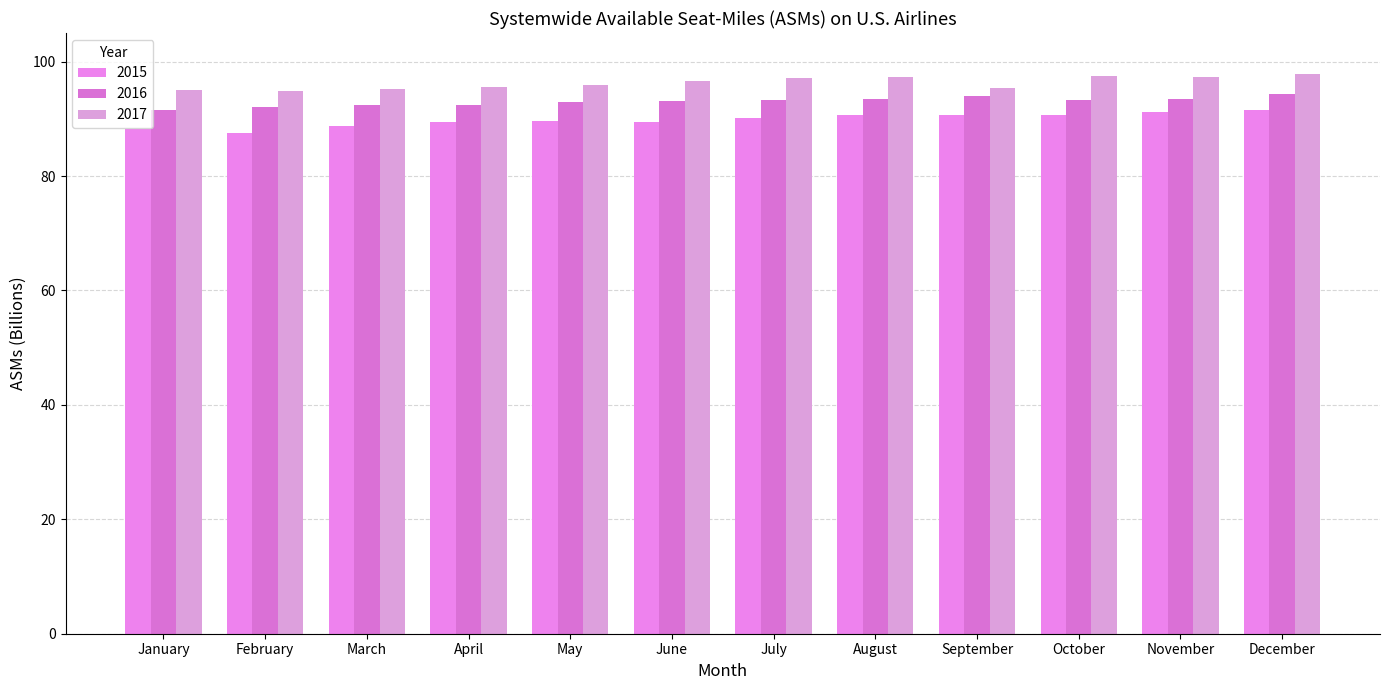

What are all the series names shown in the legend?

2015, 2016, 2017